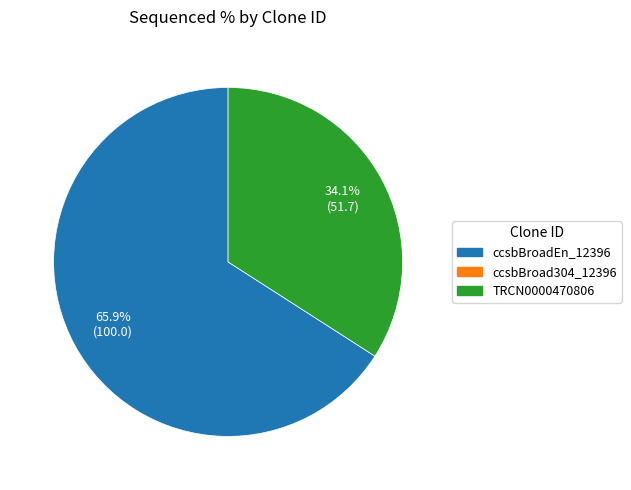

To the nearest percent, what is the average slice percentage?

50%